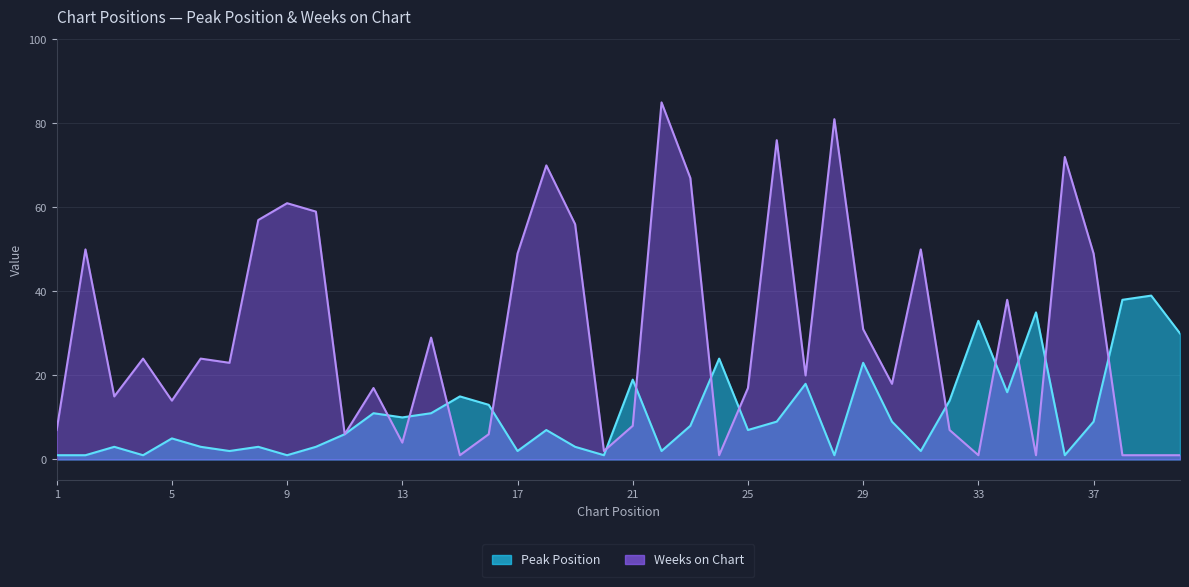

At 32, list the series in order from largest to smallest.

Peak Position, Weeks on Chart